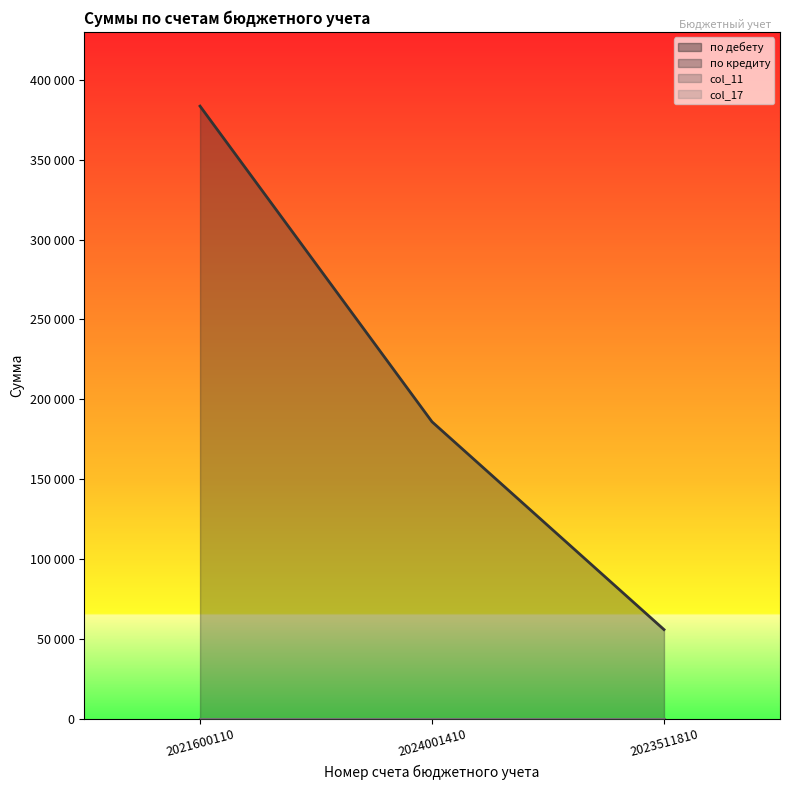

Between 2021600110 and 2024001410, which series saw the biggest shift?

по кредиту